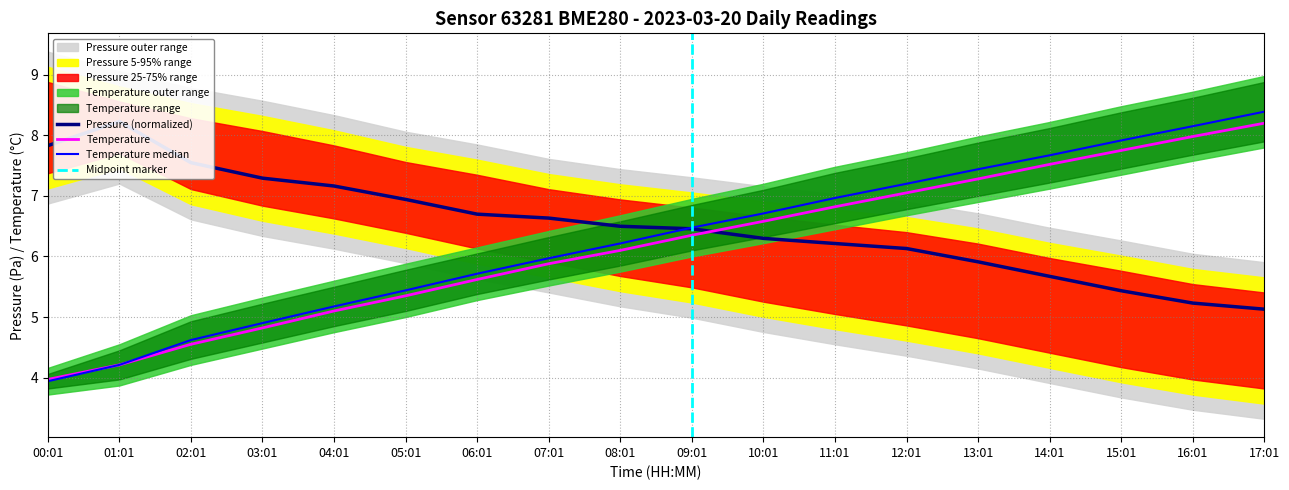

The value of pressure at 06:01 is 6.7. True or false?

True